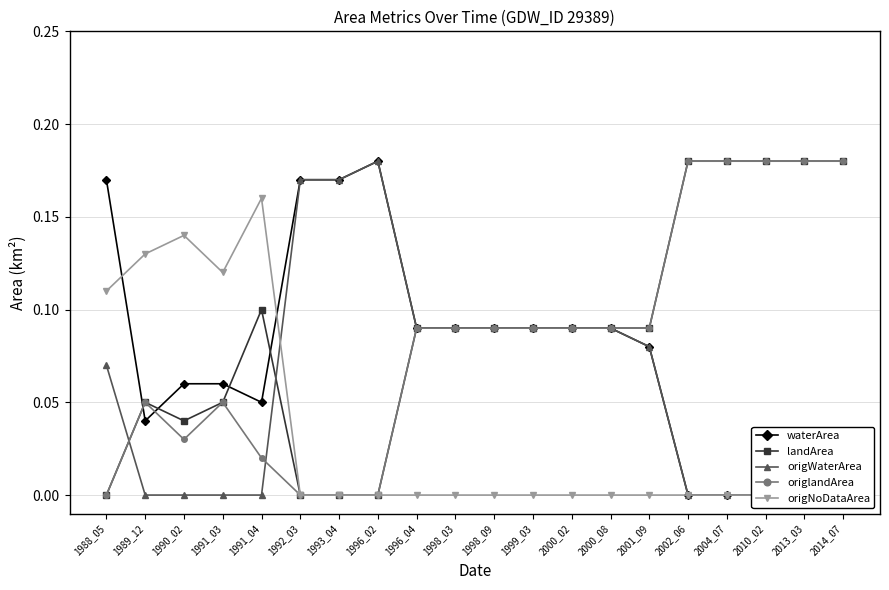

Where is the first local maximum for landArea?

1989_12